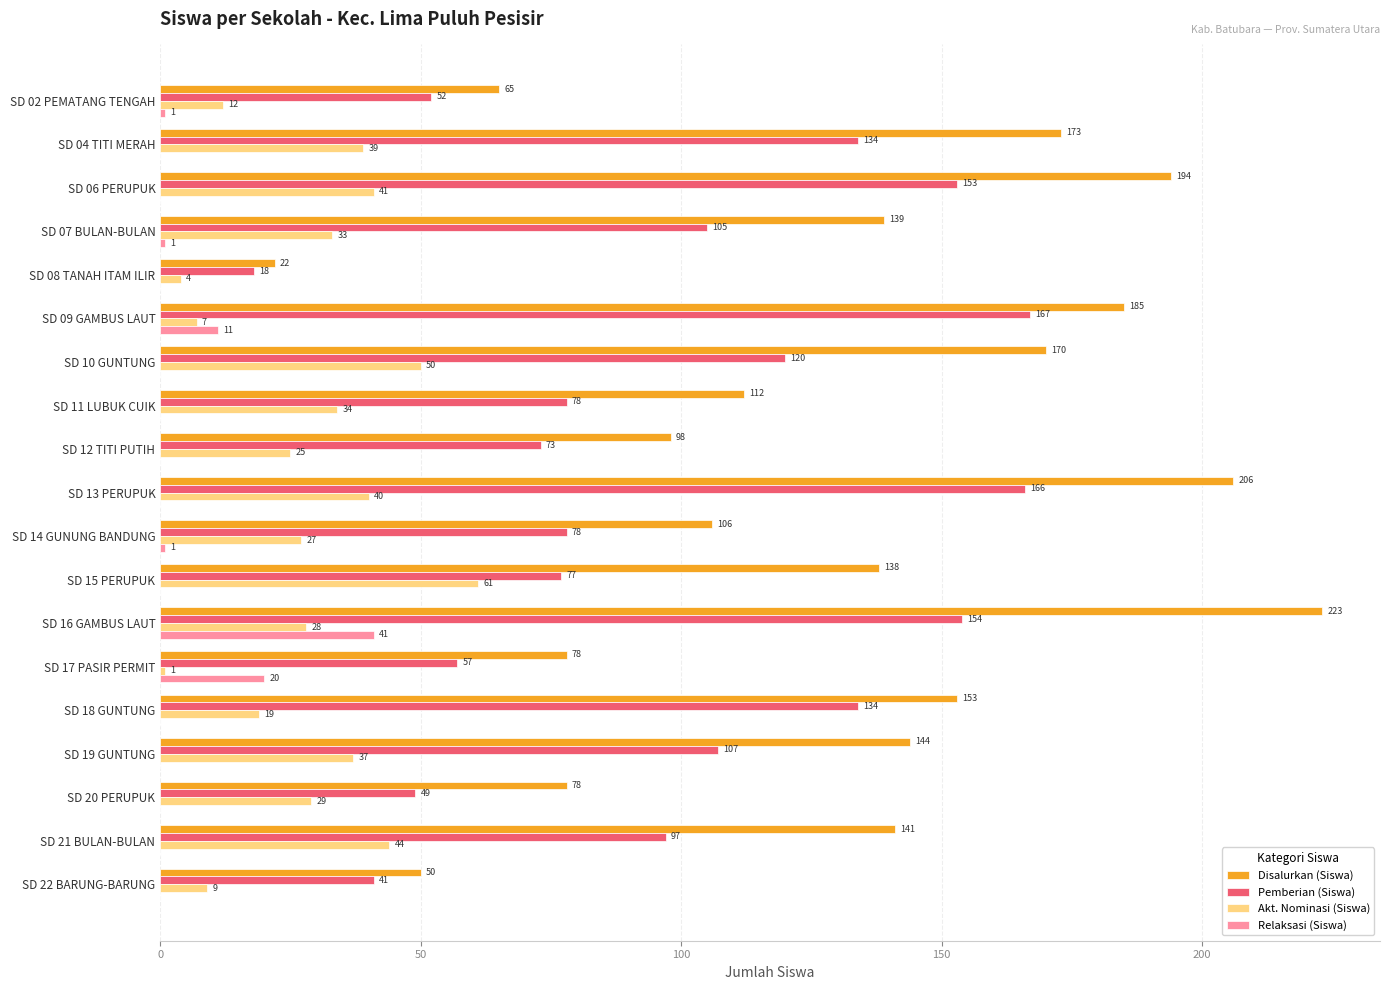

True or false: Akt. Nominasi (Siswa) has a value of 76 at SD 21 BULAN-BULAN.

False